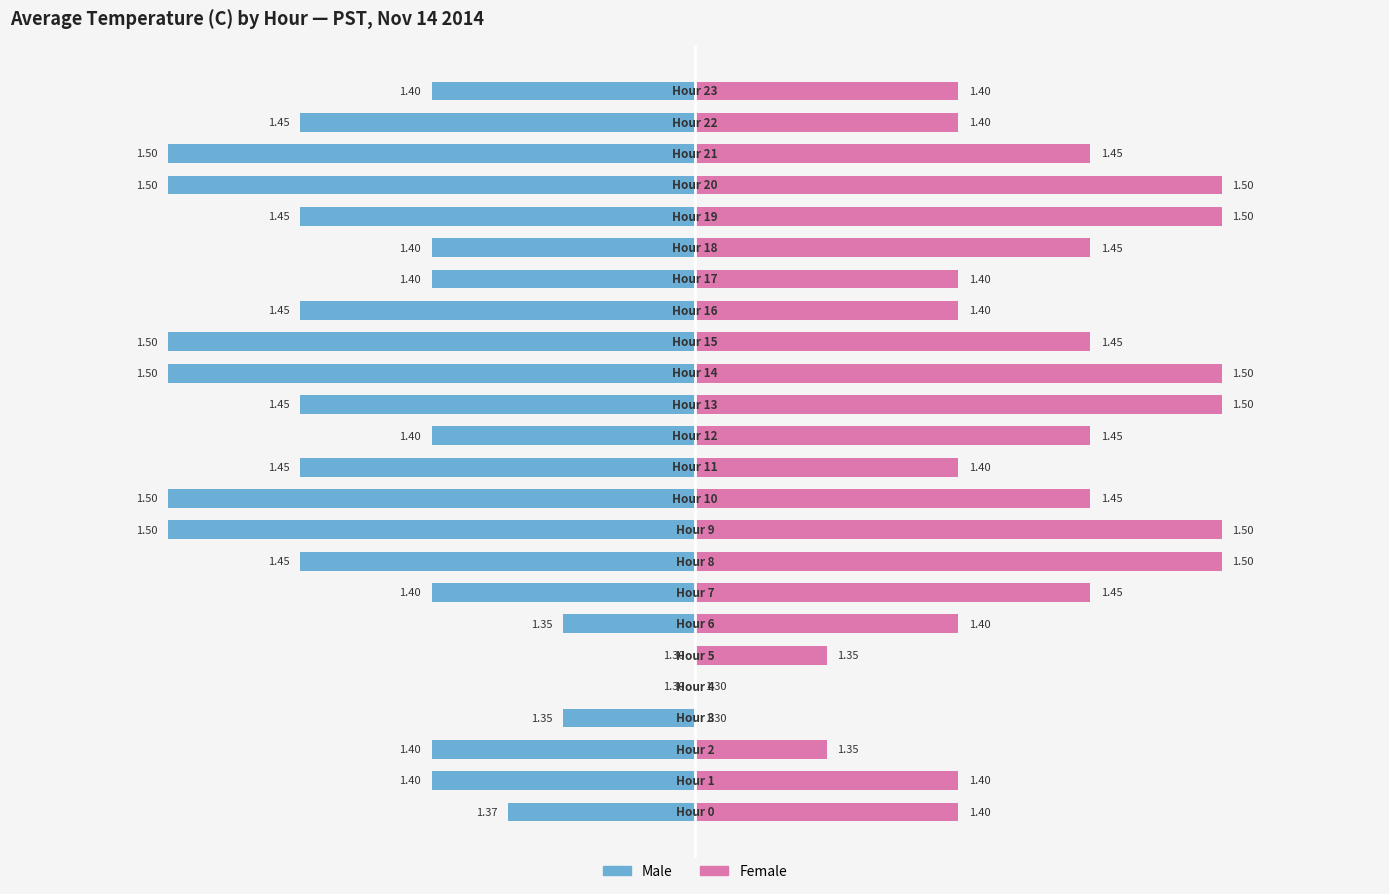

What are all the series names shown in the legend?

Male, Female